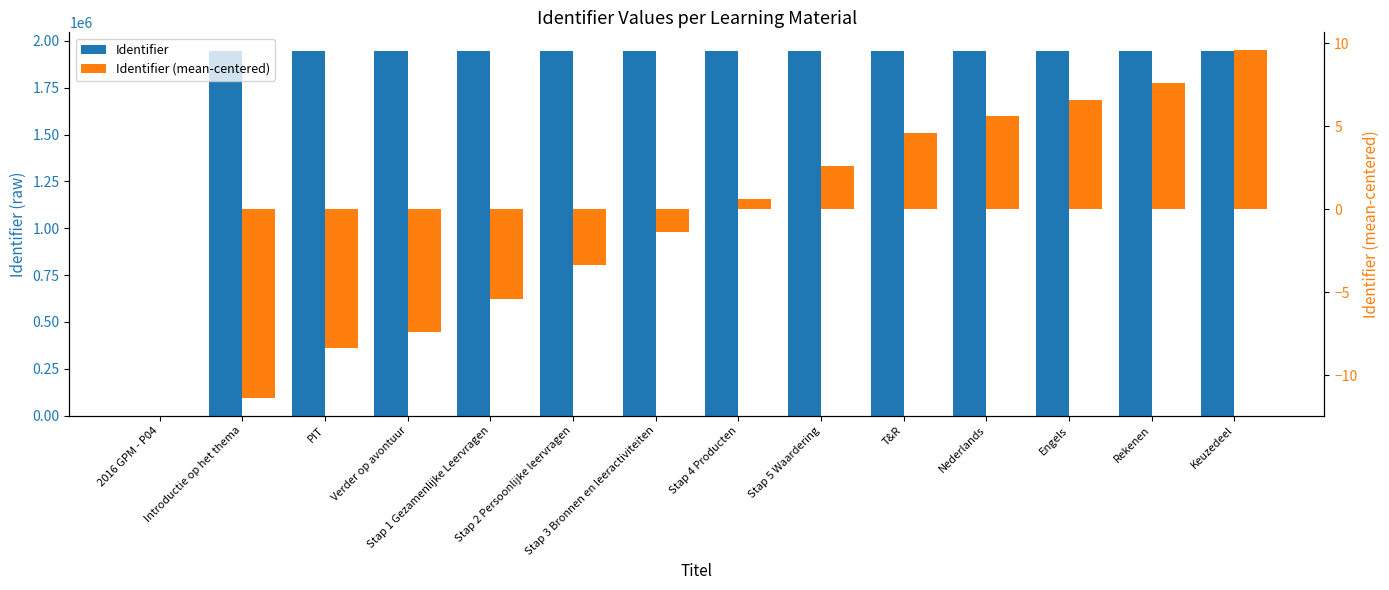

Is it true that Identifier (mean-centered) equals -5.4 at Stap 1 Gezamenlijke Leervragen?

True